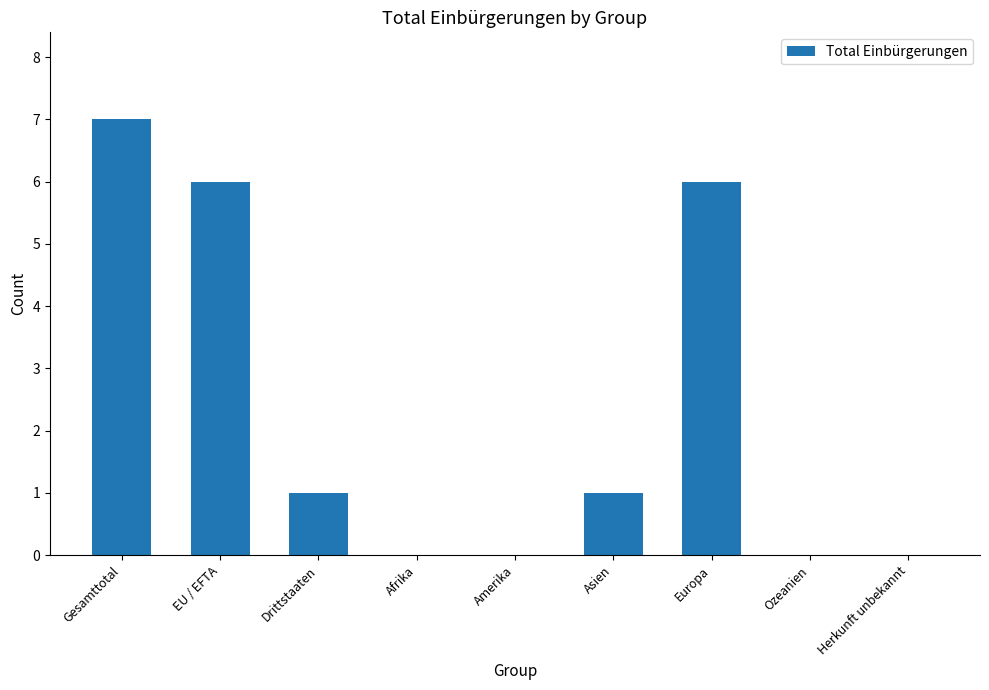

How many categories are shown in the chart?

9